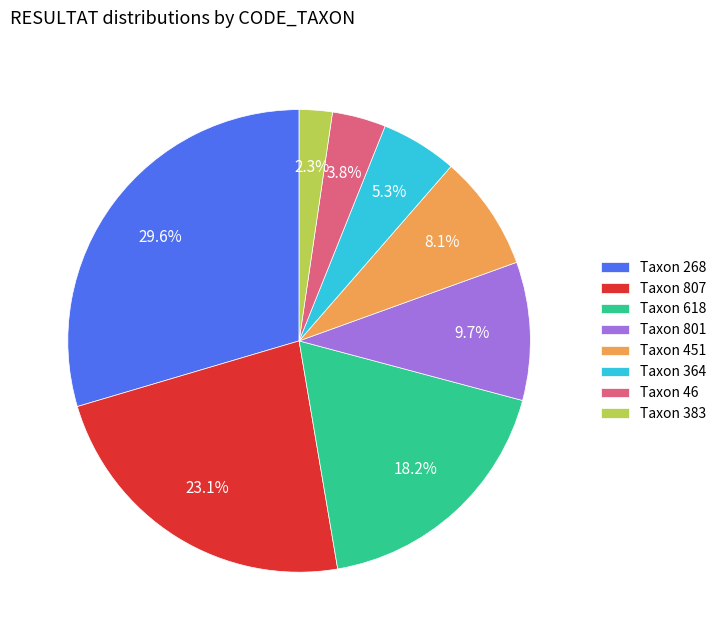

Rank the categories by value from highest to lowest.

Taxon 268, Taxon 807, Taxon 618, Taxon 801, Taxon 451, Taxon 364, Taxon 46, Taxon 383